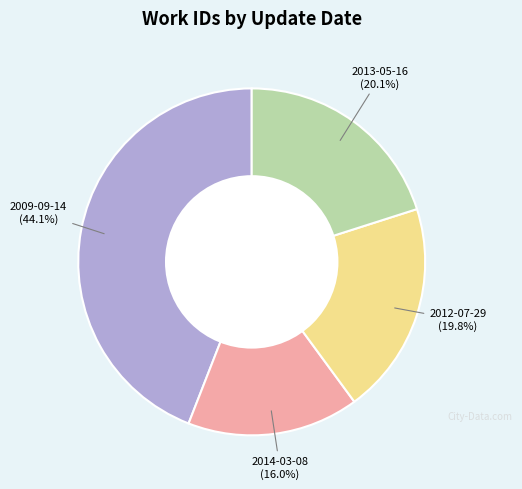

Is there any slice that represents more than half of the pie?

No